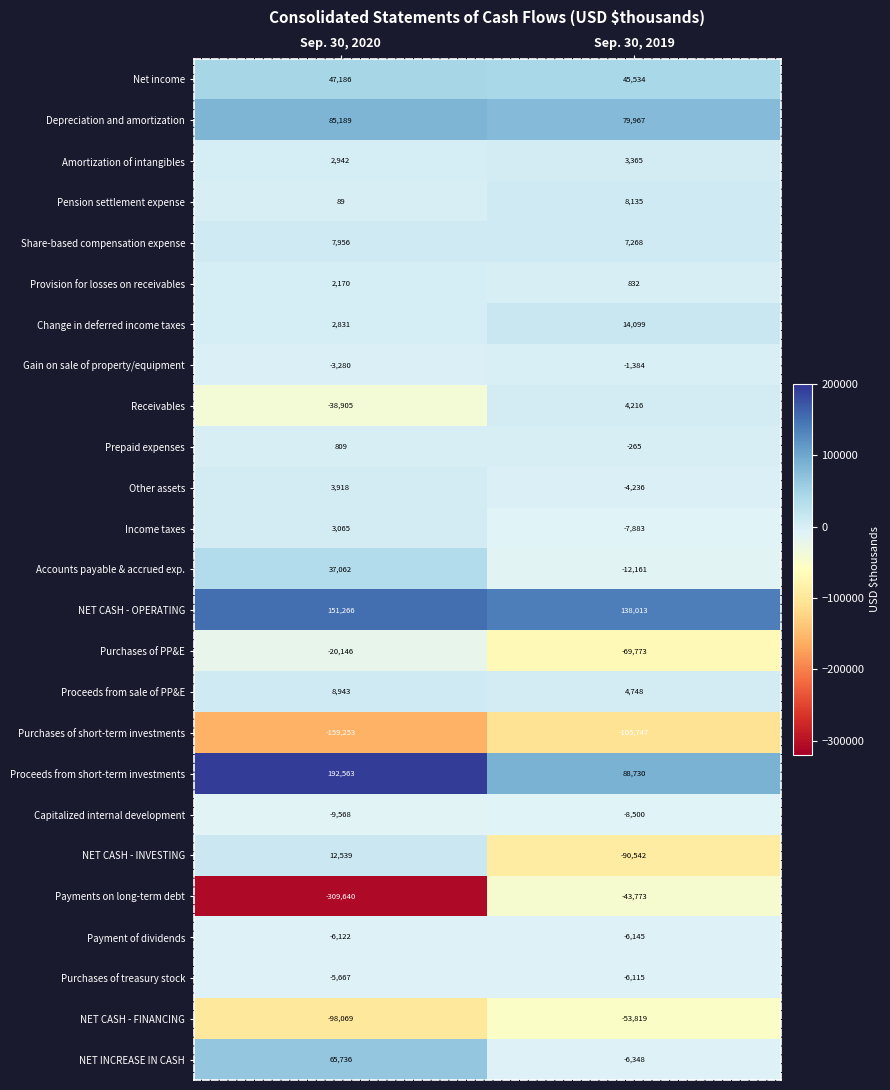

At which category is the sum across all series the highest?

Sep. 30, 2019